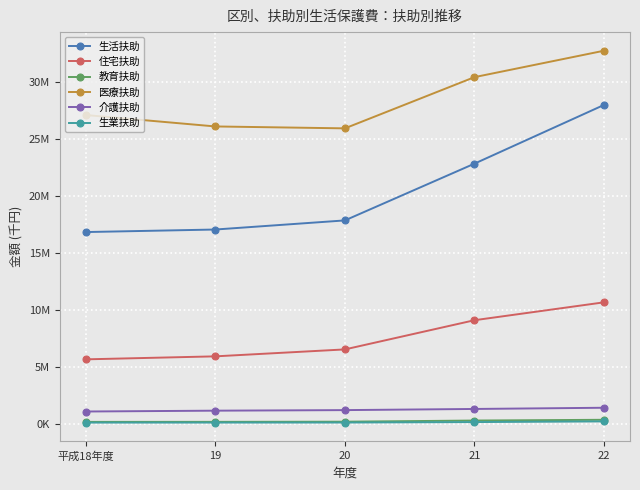

Read the 医療扶助 value at 21, to the nearest 10.

30461310